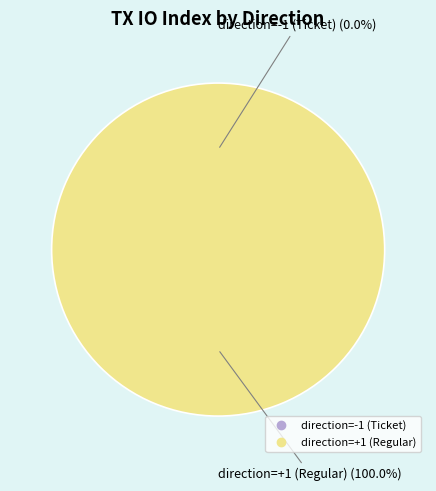

To the nearest percent, what portion does direction=+1 (Regular) represent?

100%